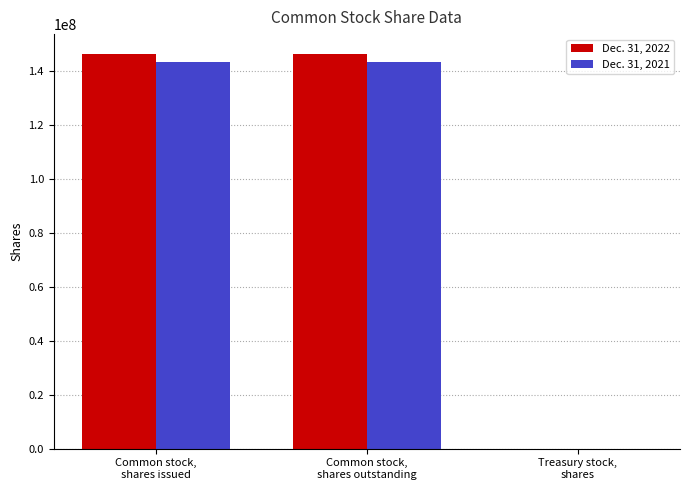

How many data points does each series have?

3